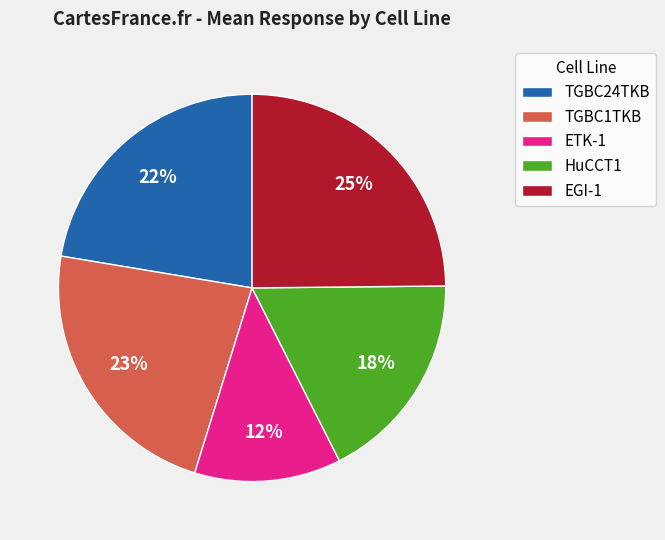

The ETK-1 slice represents 22% of the pie. True or false?

False